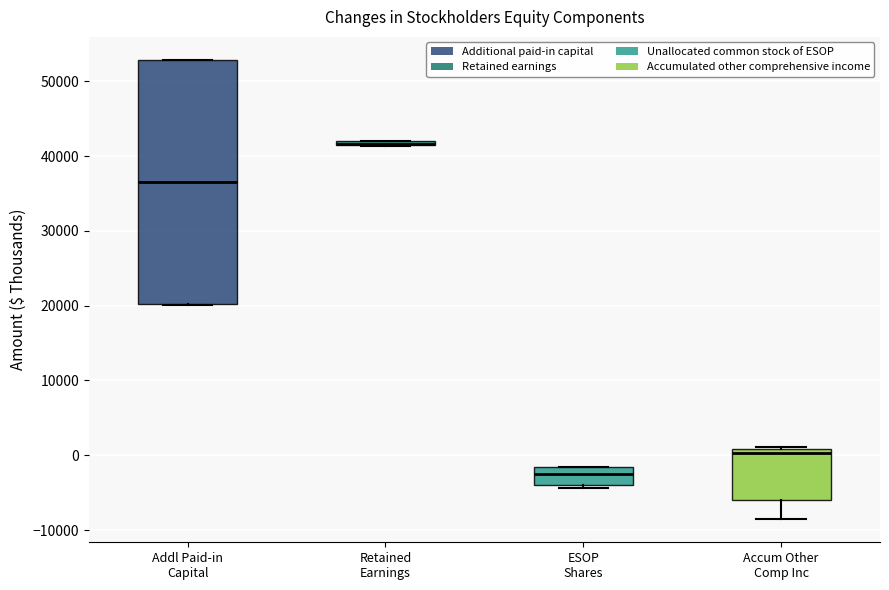

Where does the median line of the box for Addl Paid-in Capital sit on the y-axis? The values are not printed on the chart, so give them approximately, as read against the axis.

36000